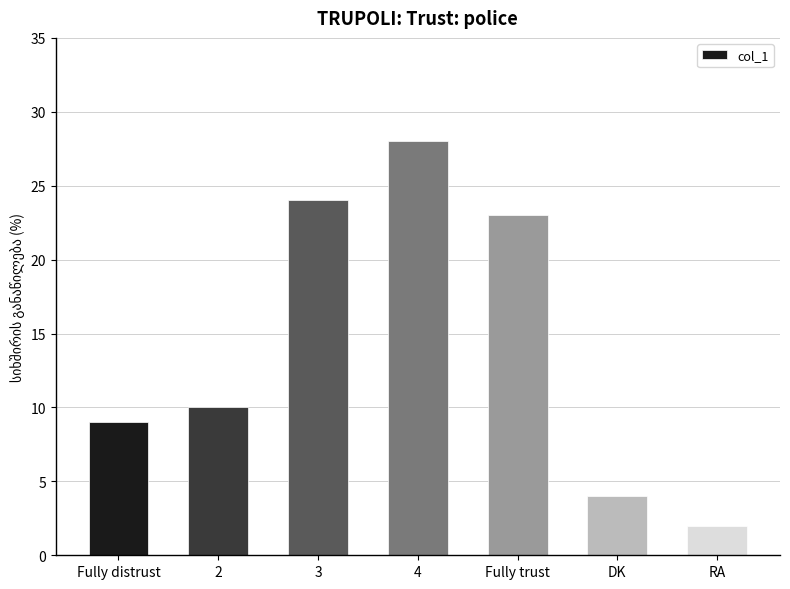

Reading left to right, list all the values displayed in this chart.

Fully distrust=9	2=10	3=24	4=28	Fully trust=23	DK=4	RA=2